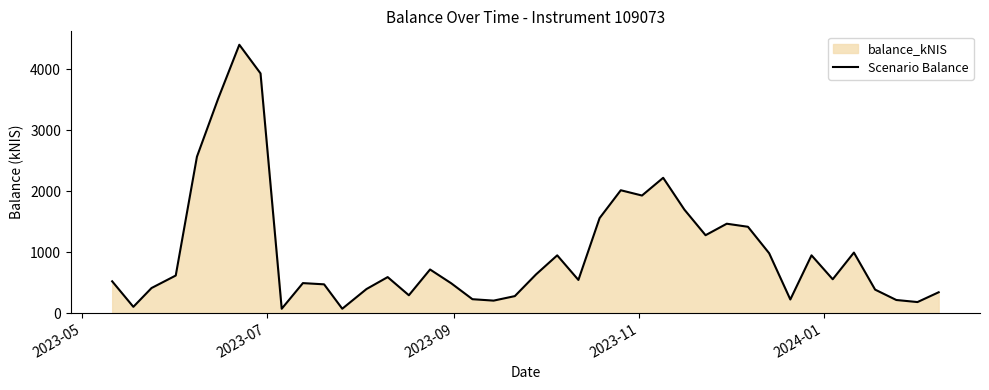

What is the maximum value shown in the chart?

4402.1